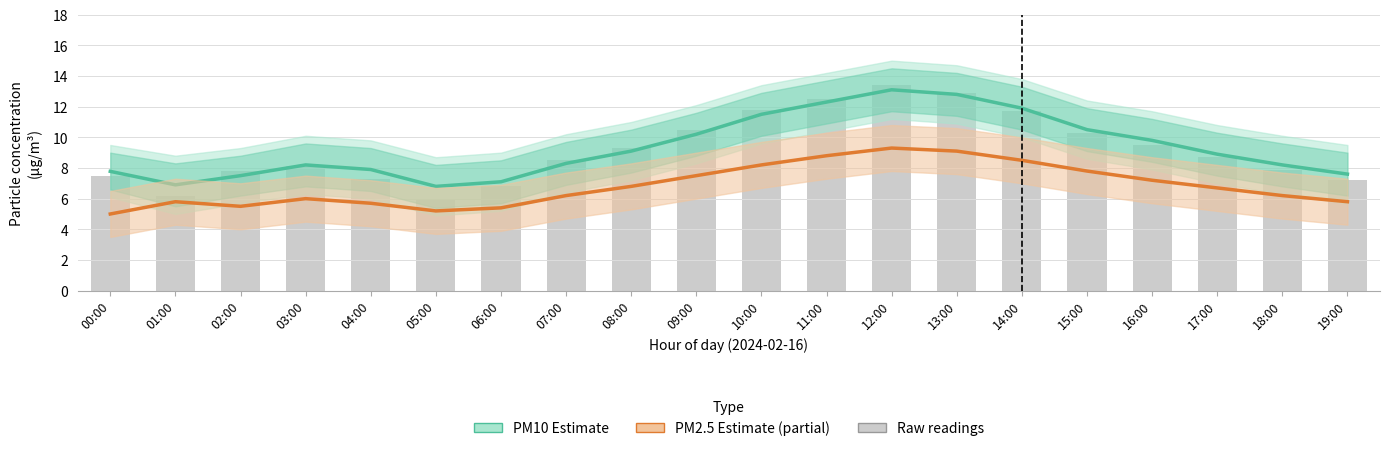

What is the difference between the second highest and second lowest values in the PM10 (P1) Estimate series?

5.9